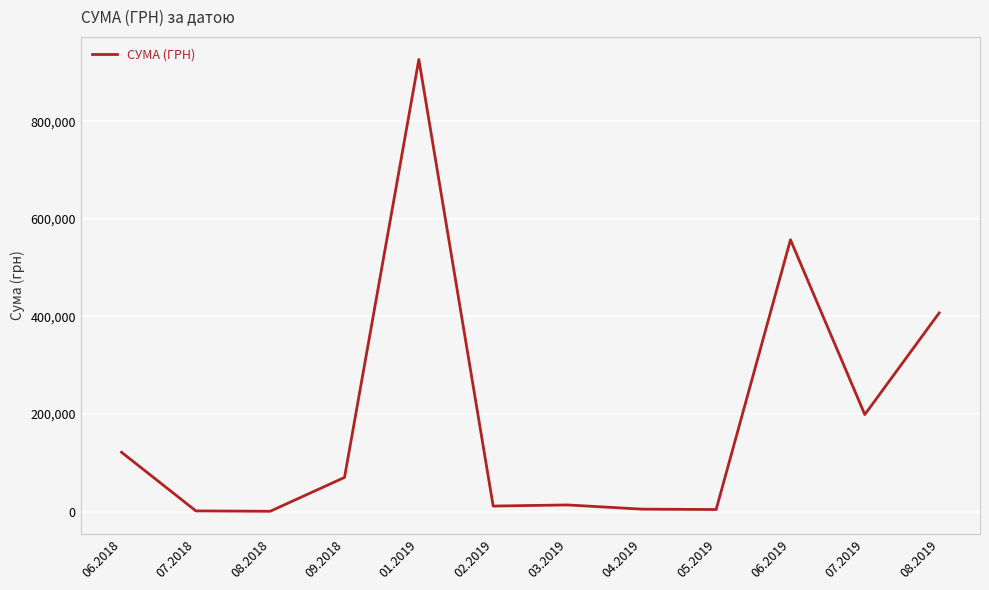

What is the greatest value displayed?

927060.7